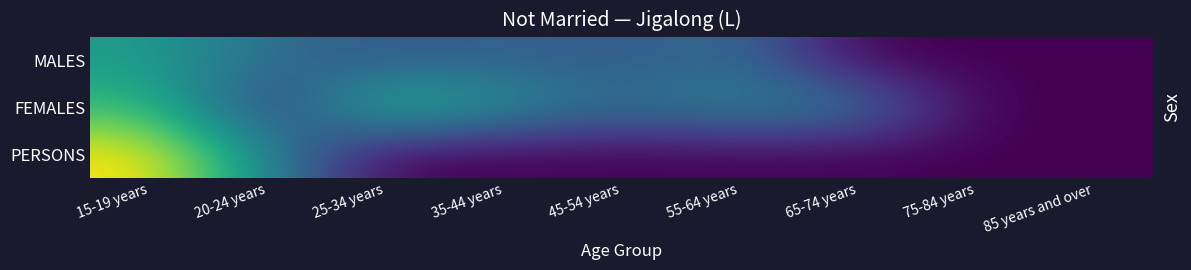

Reading left to right, transcribe all the data shown in this chart.

MALES: 15-19 years=12	20-24 years=8	25-34 years=6	35-44 years=7	45-54 years=6	55-64 years=8	65-74 years=0	75-84 years=0	85 years and over=0
FEMALES: 15-19 years=15	20-24 years=3	25-34 years=15	35-44 years=11	45-54 years=8	55-64 years=10	65-74 years=9	75-84 years=0	85 years and over=0
PERSONS: 15-19 years=22	20-24 years=10	25-34 years=0	35-44 years=0	45-54 years=0	55-64 years=0	65-74 years=0	75-84 years=0	85 years and over=0